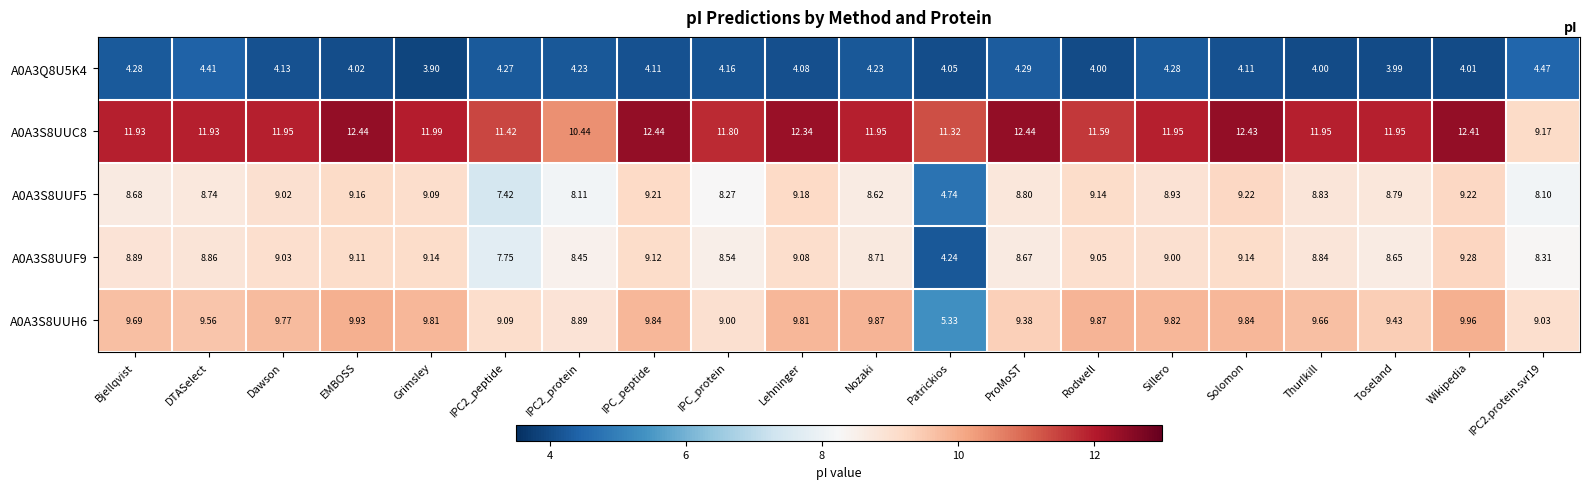

At which label is A0A3S8UUF5 closest to 6?

Patrickios